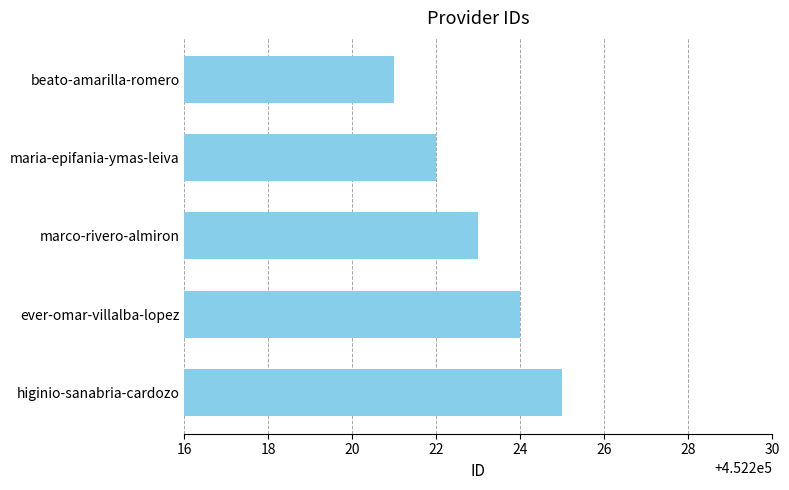

Reading bottom to top, what are all the values shown in this chart?

higinio-sanabria-cardozo=452225	ever-omar-villalba-lopez=452224	marco-rivero-almiron=452223	maria-epifania-ymas-leiva=452222	beato-amarilla-romero=452221